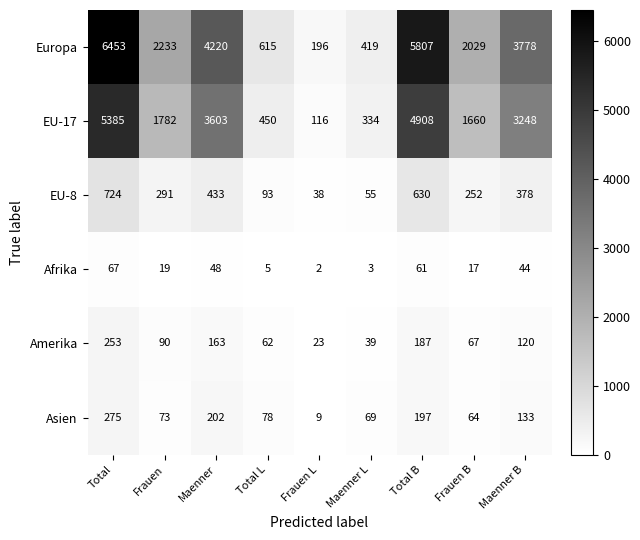

True or false: EU-17 has a value of 1712 at Total B.

False